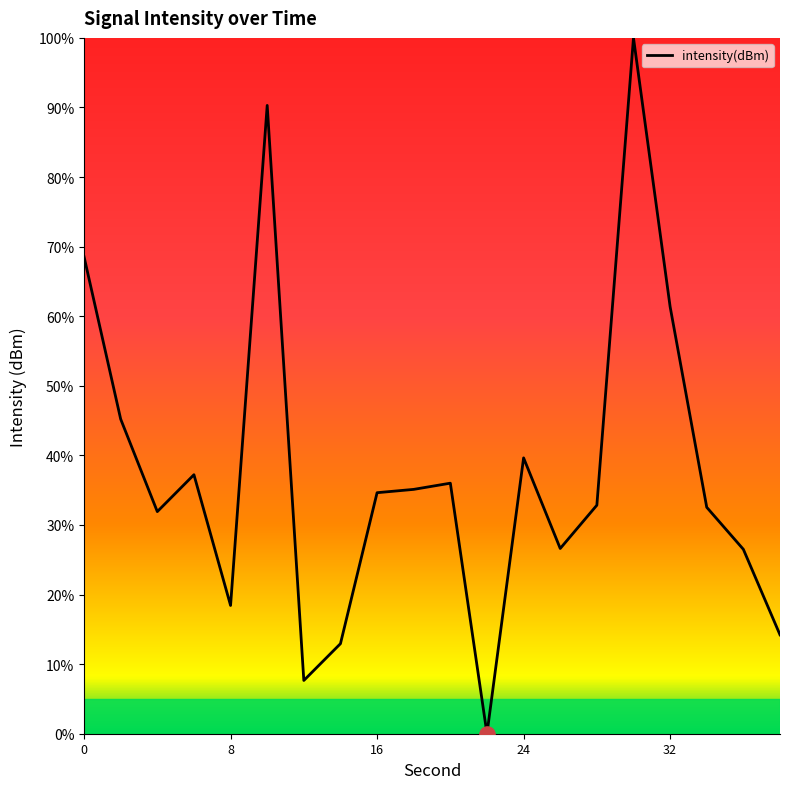

What is the difference between the maximum and minimum values?

100.0